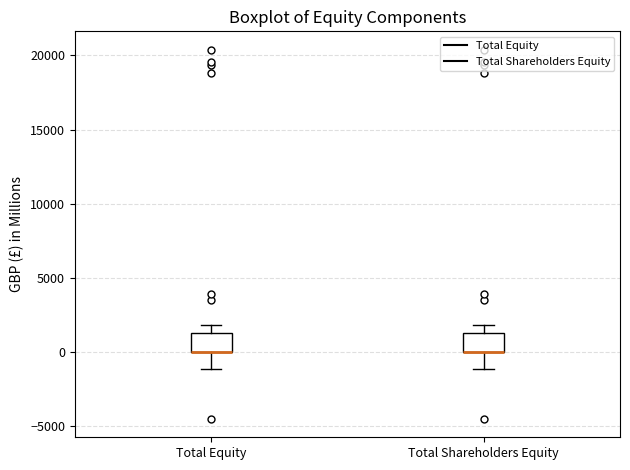

Where is the upper edge of the box for Total Shareholders Equity on the y-axis? The values are not printed on the chart, so give them approximately, as read against the axis.

1500